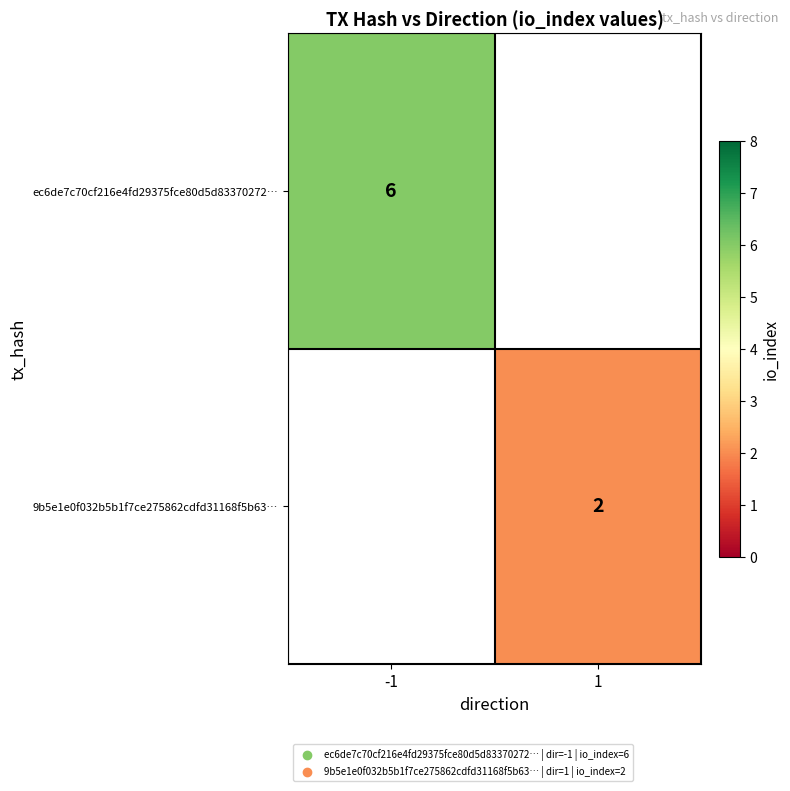

The value of 9b5e1e0f032b5b1f7ce275862cdfd31168f5b63… at 1 is 3. True or false?

False